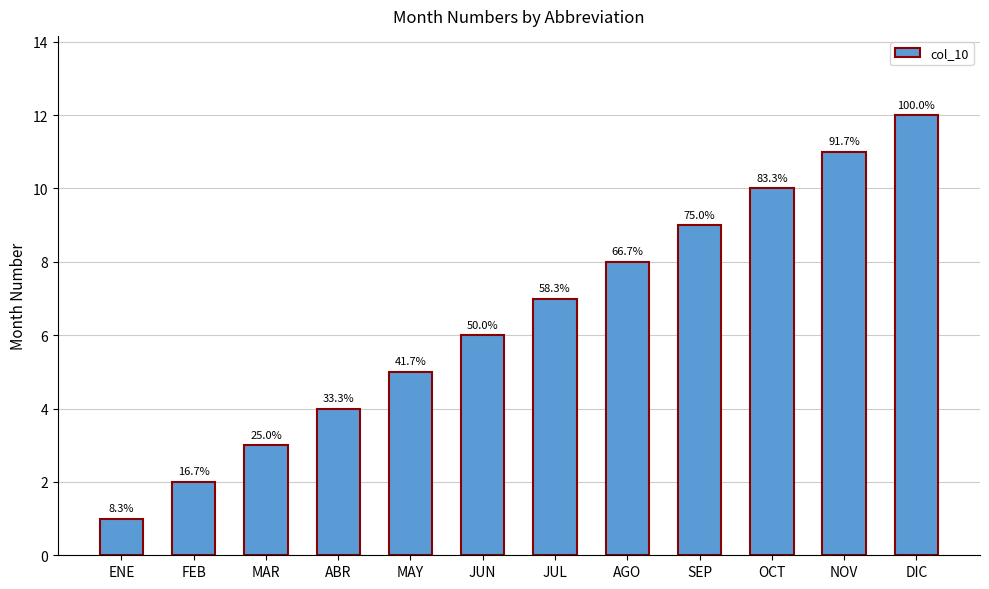

What is the sum of the values at DIC and SEP?

21